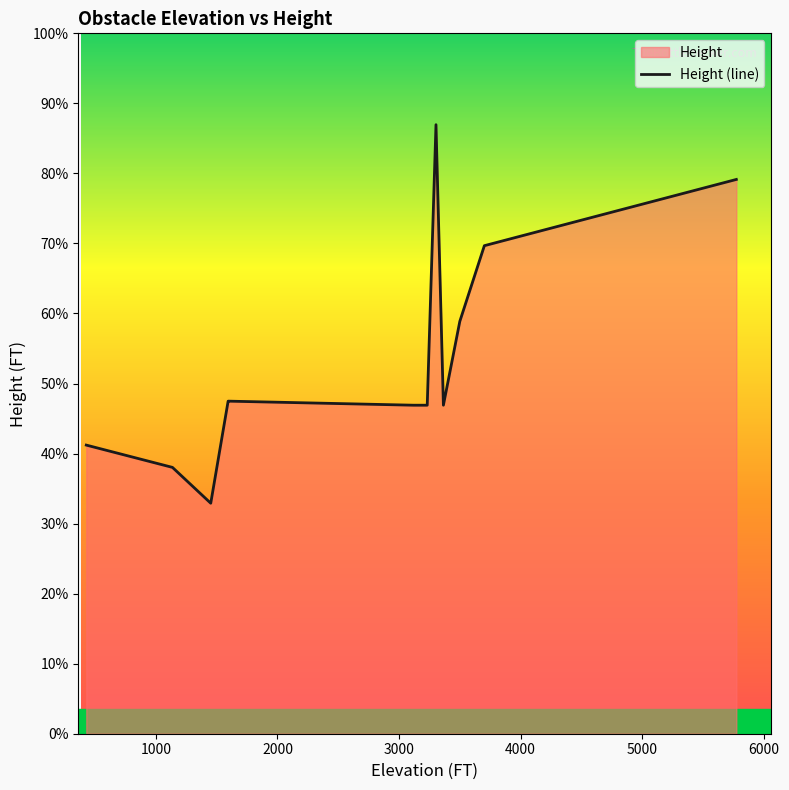

The value at 4000 is 844. True or false?

False